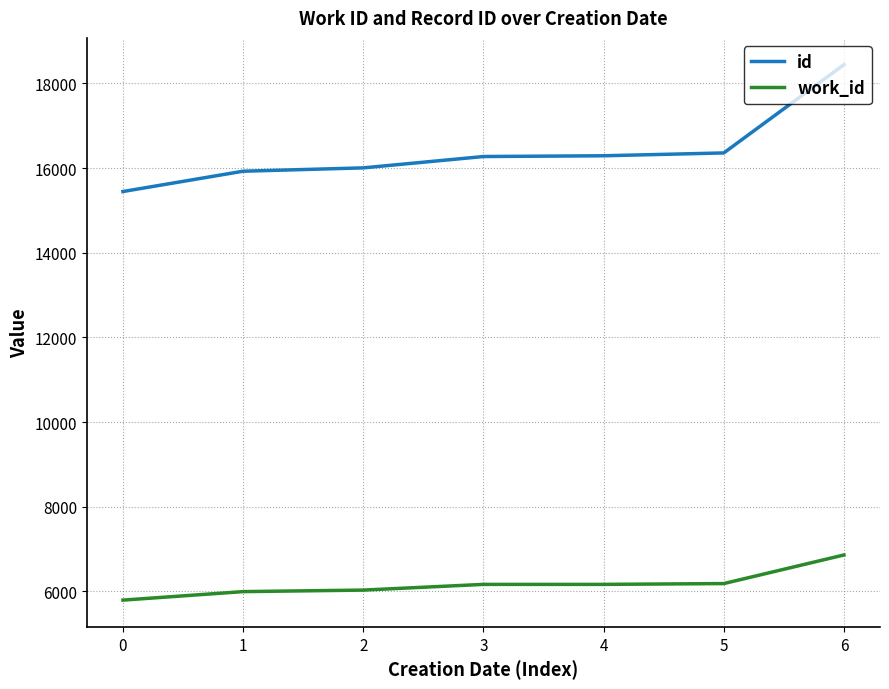

Between 0 and 1, which series saw the biggest shift?

id